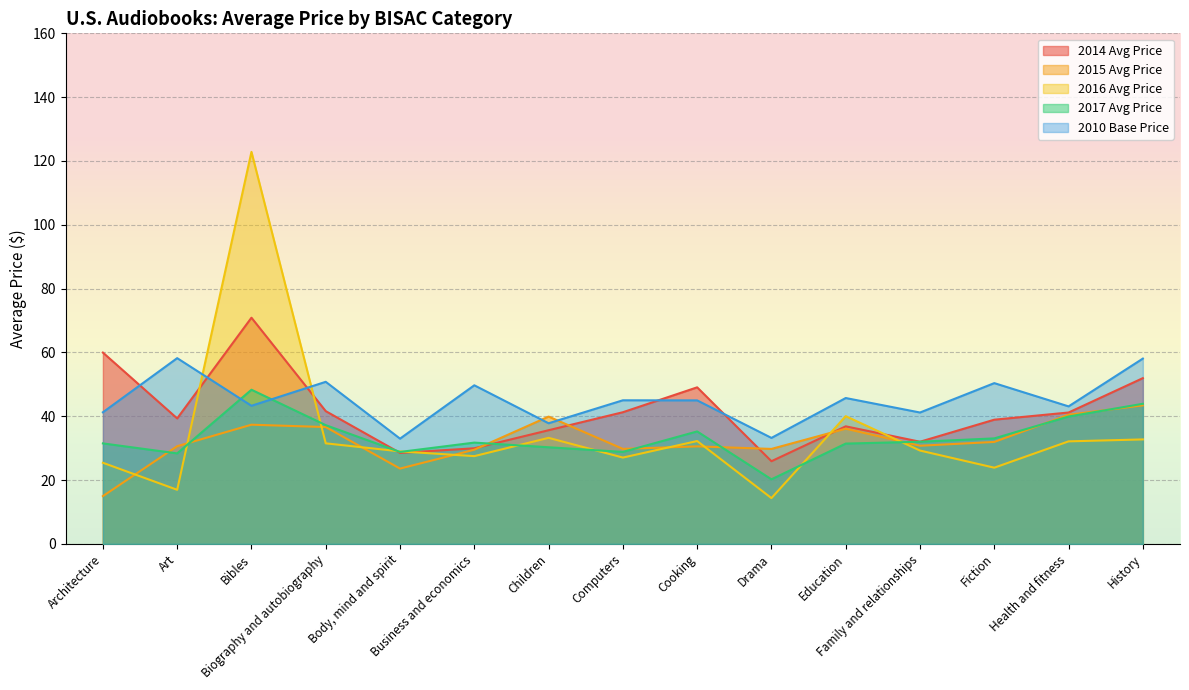

What is the difference between the maximum and second lowest values in the 2014 Avg Price series?

42.4